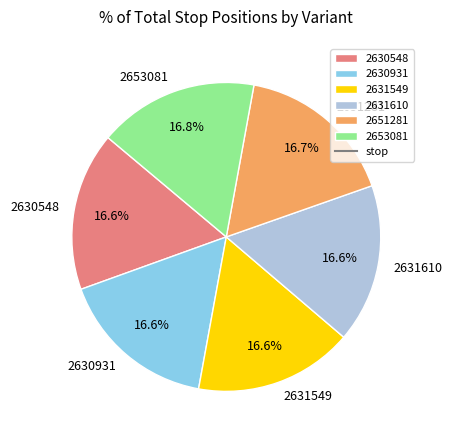

The 2651281 slice represents 26% of the pie. True or false?

False